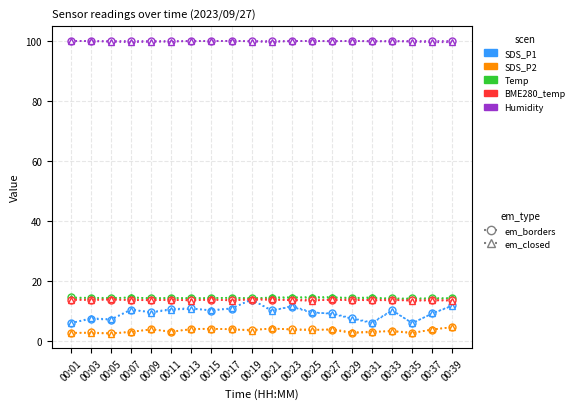

What is the smallest value displayed?

2.5